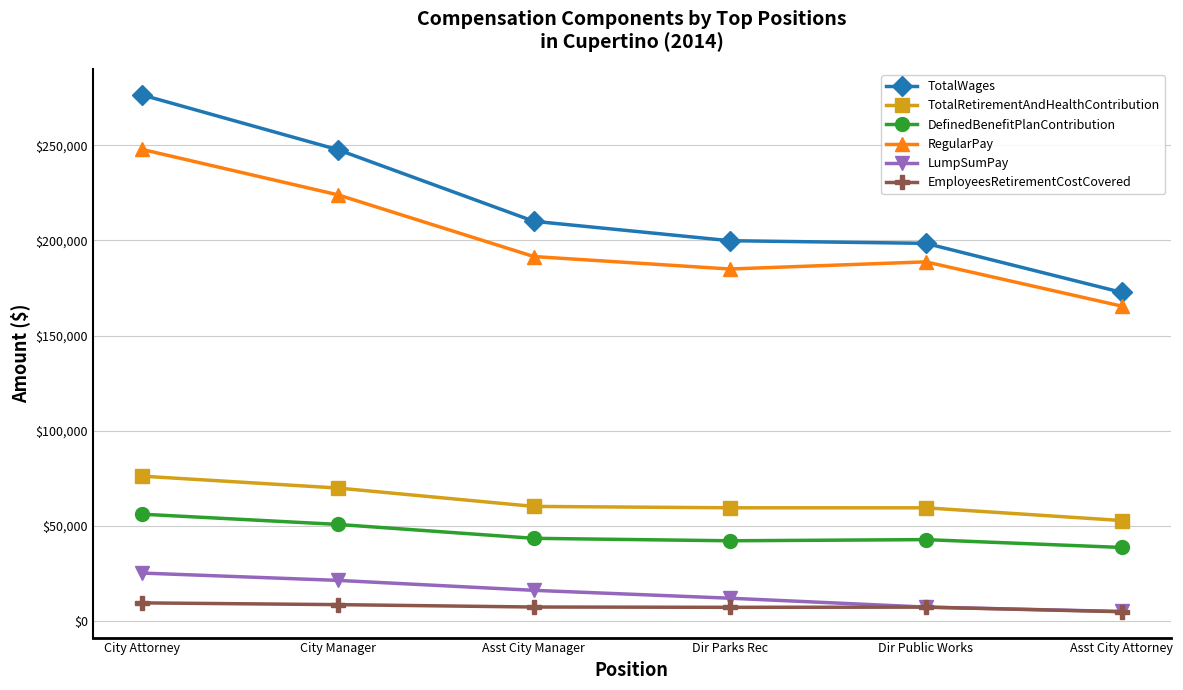

Read the LumpSumPay value at Dir Public Works.

7205